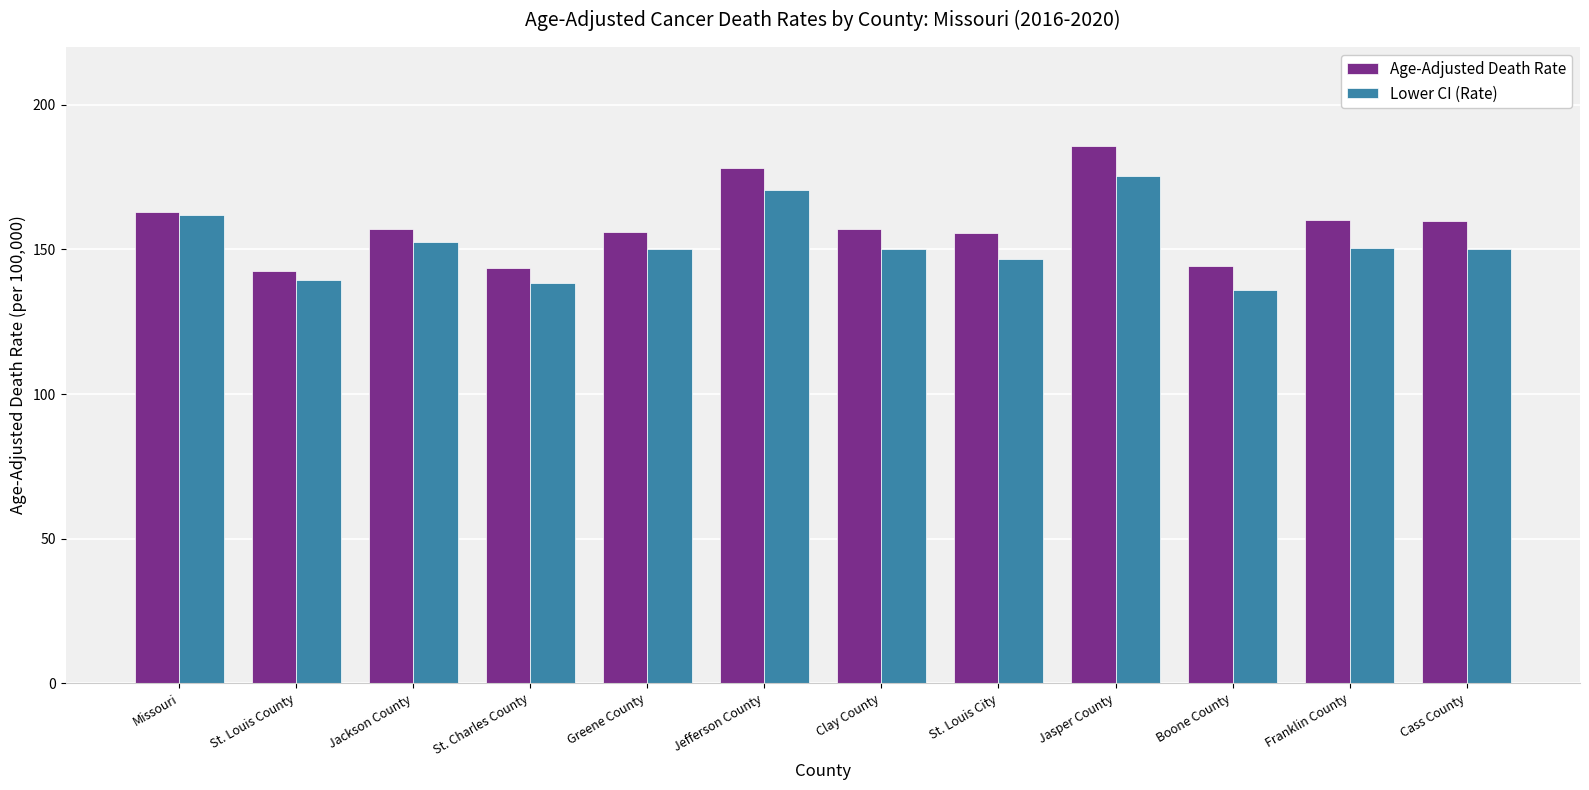

What is the difference between the Lower CI (Rate) values at Missouri and St. Charles County?

23.3